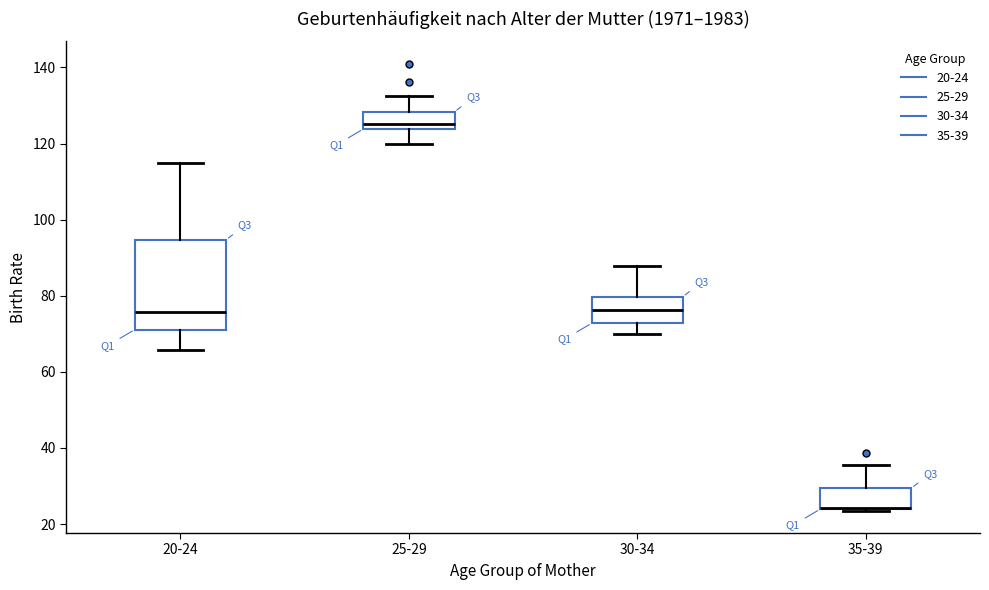

Where does the median line of the box for 25-29 sit on the y-axis? The values are not printed on the chart, so give them approximately, as read against the axis.

126